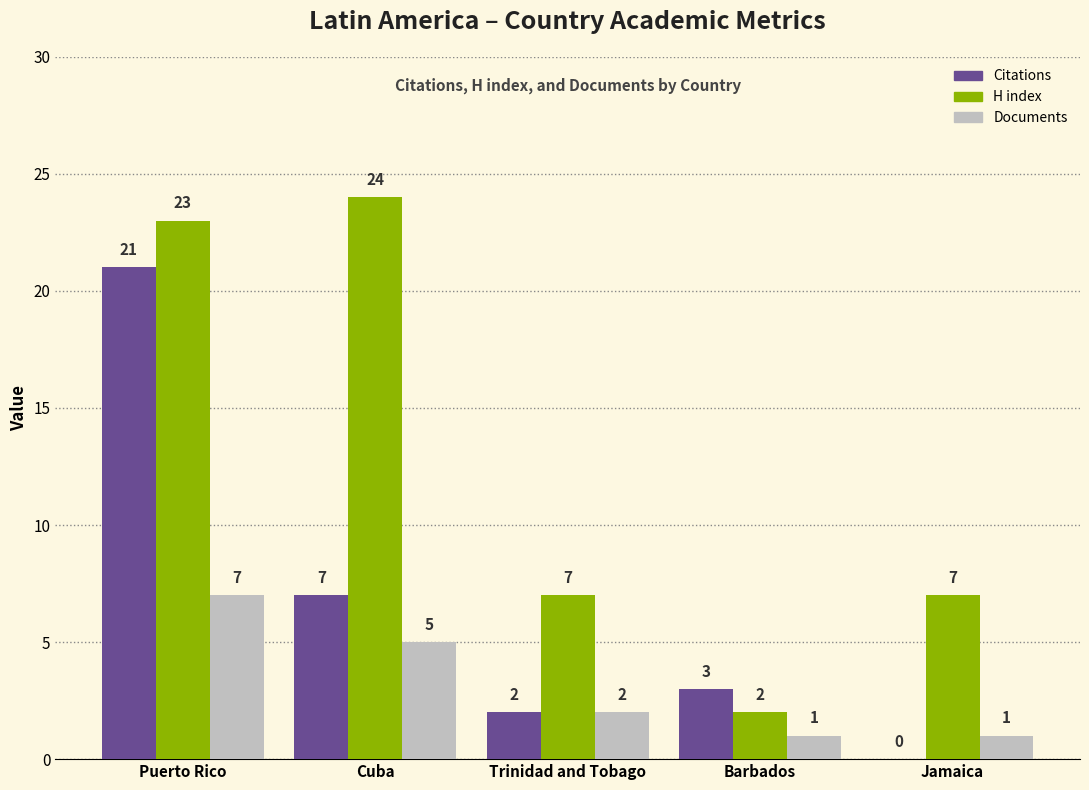

Between Cuba and Barbados, which series saw the biggest shift?

H index